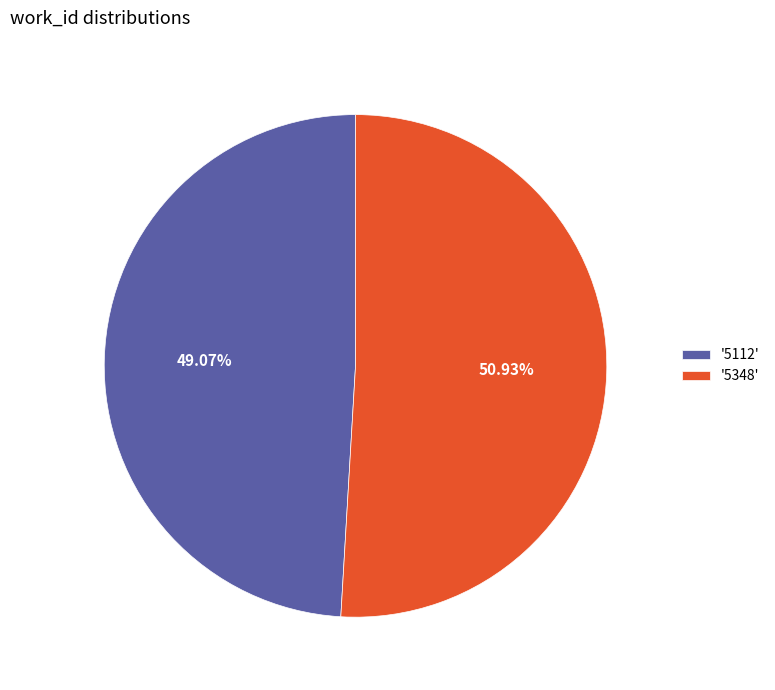

Is the sum of '5348' and '5112' greater than half?

Yes